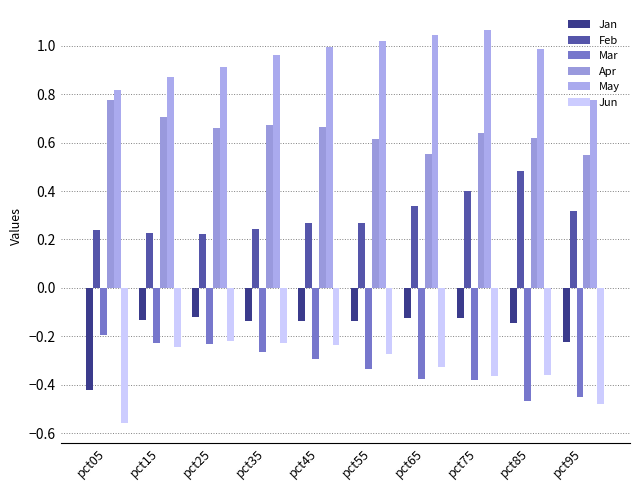

Reading right to left, list all the values displayed in this chart.

Jan: -0.2	-0.1	-0.1	-0.1	-0.1	-0.1	-0.1	-0.1	-0.1	-0.4
Feb: 0.3	0.5	0.4	0.3	0.3	0.3	0.2	0.2	0.2	0.2
Mar: -0.5	-0.5	-0.4	-0.4	-0.3	-0.3	-0.3	-0.2	-0.2	-0.2
Apr: 0.5	0.6	0.6	0.6	0.6	0.7	0.7	0.7	0.7	0.8
May: 0.8	1.0	1.1	1.0	1.0	1.0	1.0	0.9	0.9	0.8
Jun: -0.5	-0.4	-0.4	-0.3	-0.3	-0.2	-0.2	-0.2	-0.2	-0.6